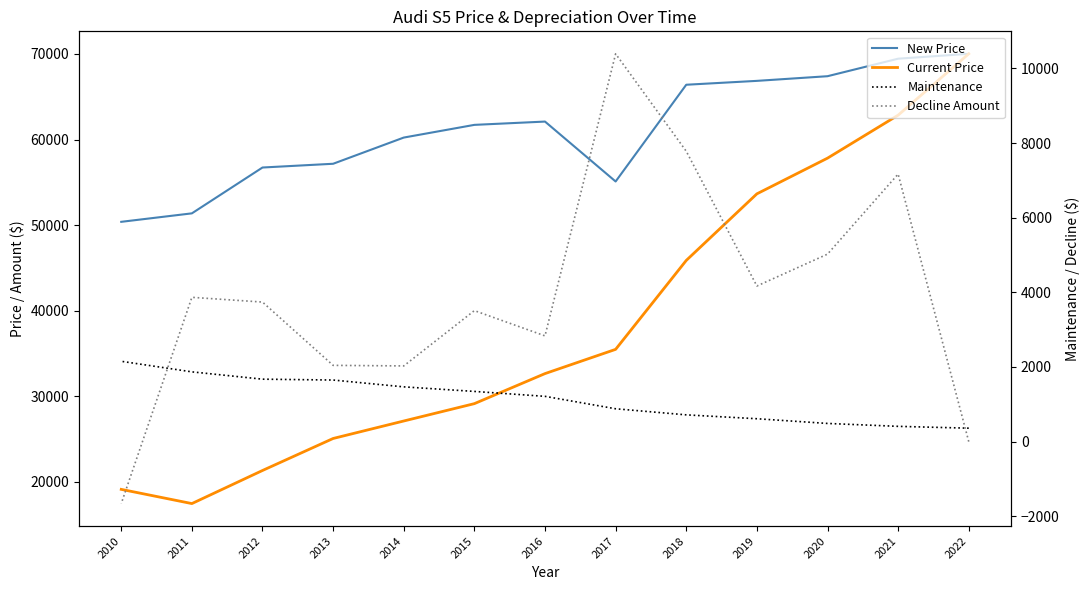

Which series has the largest range (max minus min)?

Current Price